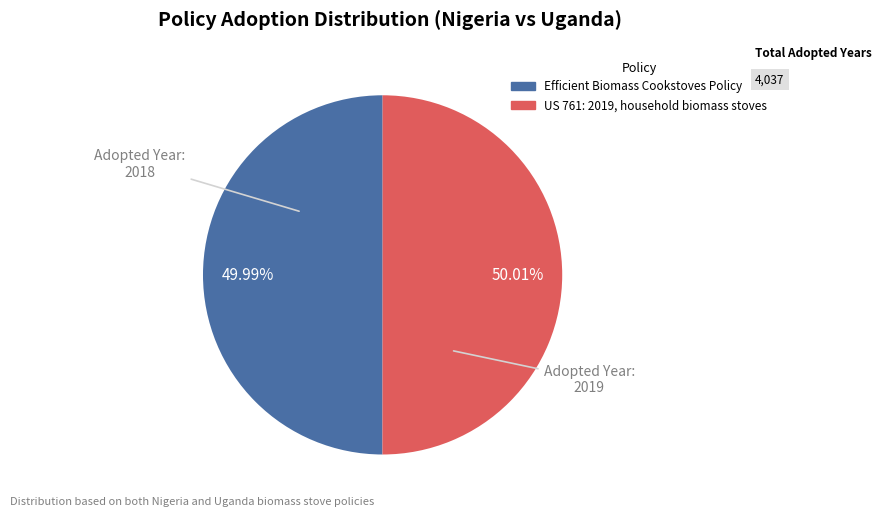

Is there any slice that represents more than half of the pie?

Yes